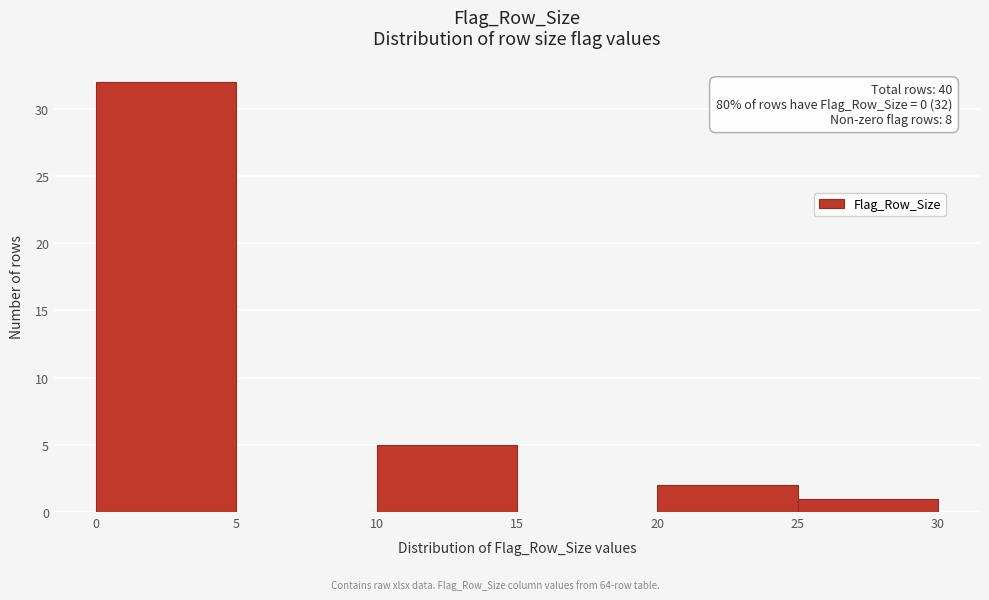

Which range on the x-axis has the tallest bar?

0 to 5